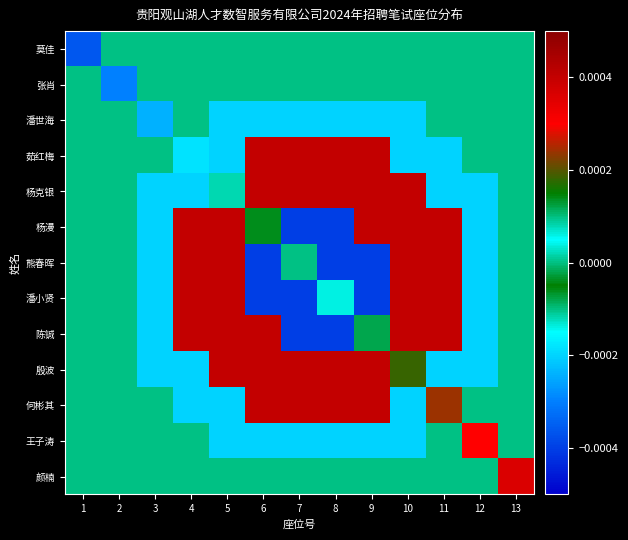

Which series has the largest total across all categories?

殷波